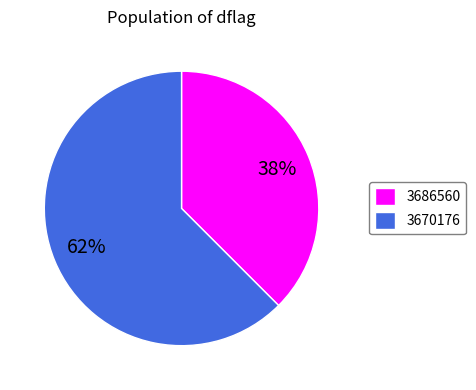

Which slice represents more than half of the pie?

3670176